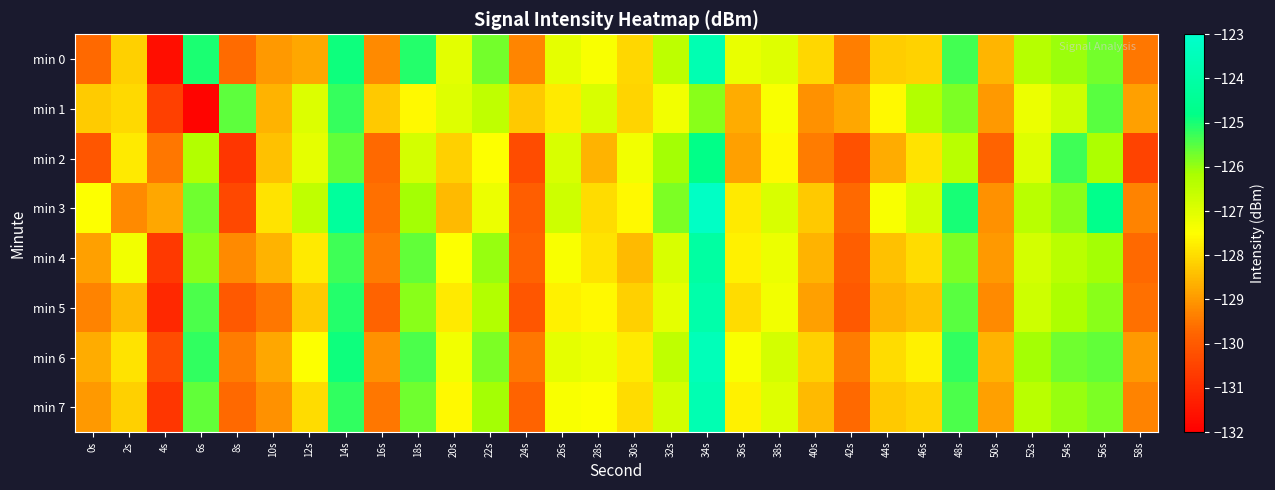

Which category has the highest value across all series?

34s